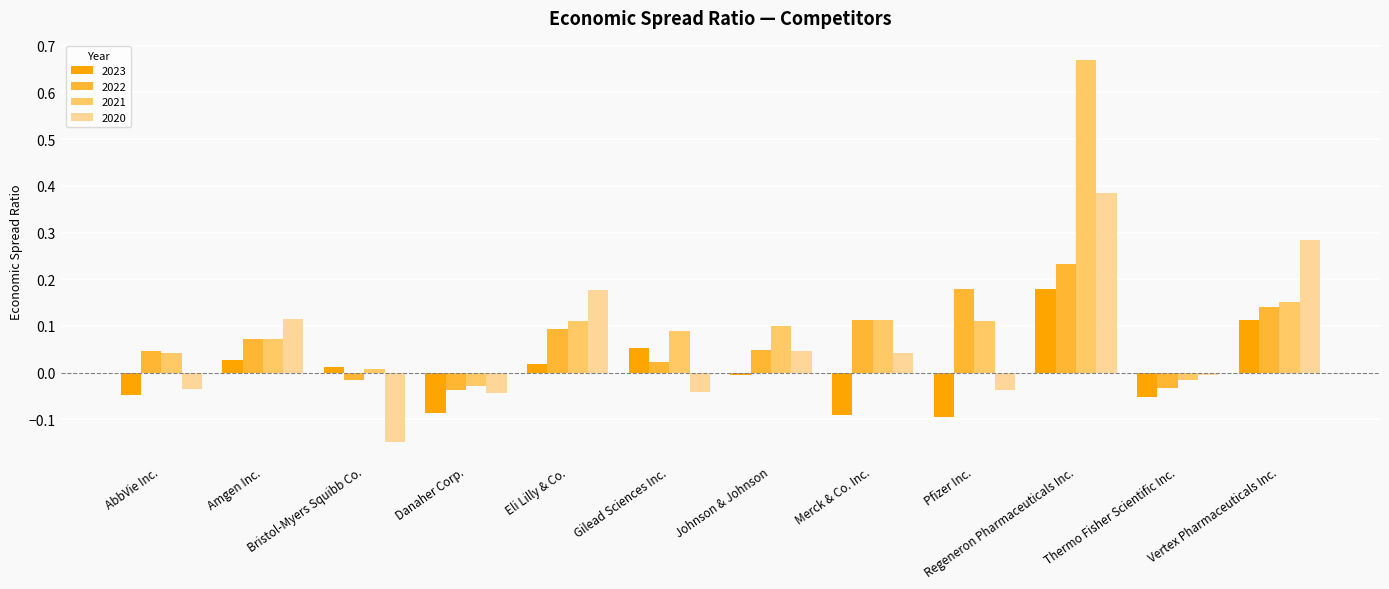

How many values in 2021 are above zero?

10